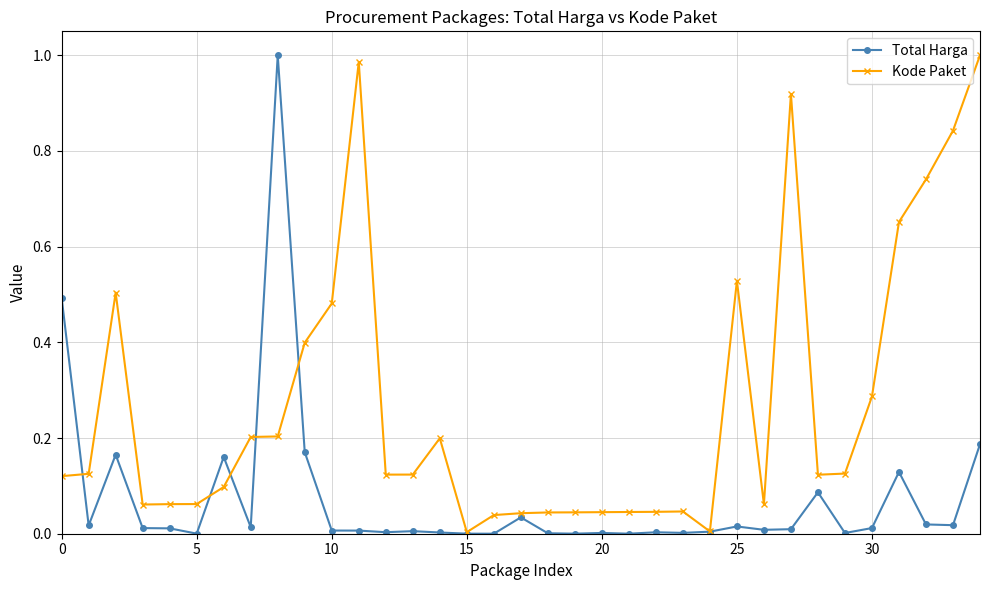

List the series in order of their overall mean, lowest first.

Total Harga, Kode Paket